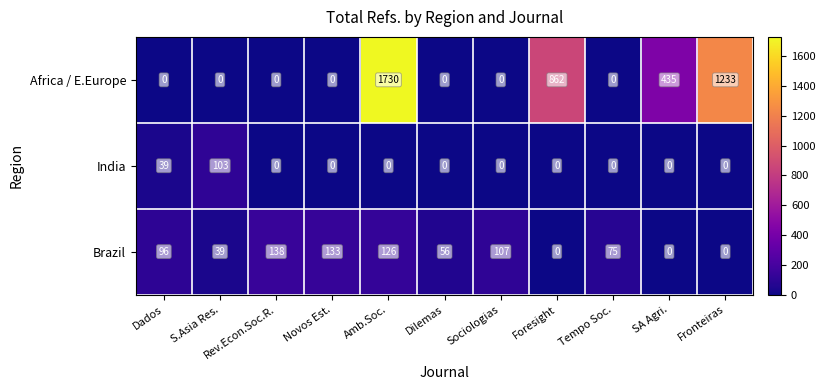

Where does the Brazil series first go above 75?

Dados